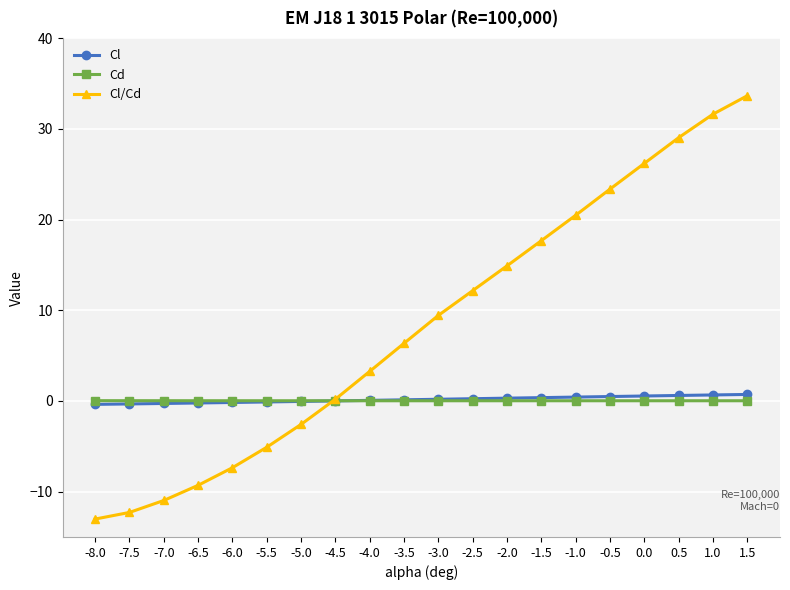

Is the value of Cl/Cd at 0.0 greater than the value of Cd at 1.5?

Yes